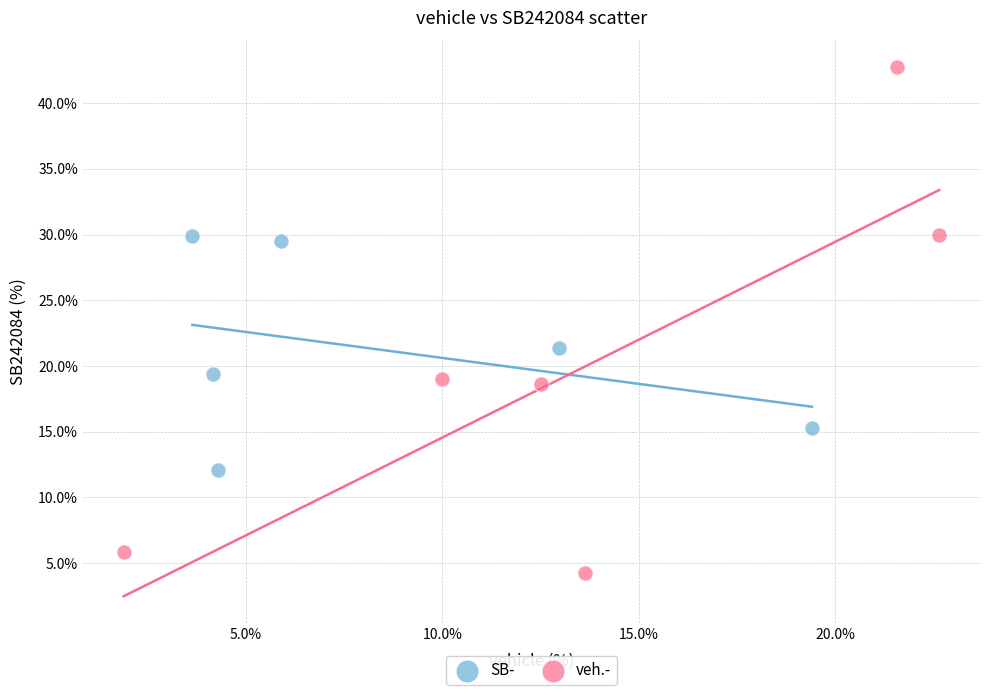

Which series reaches the maximum Y coordinate?

veh.-